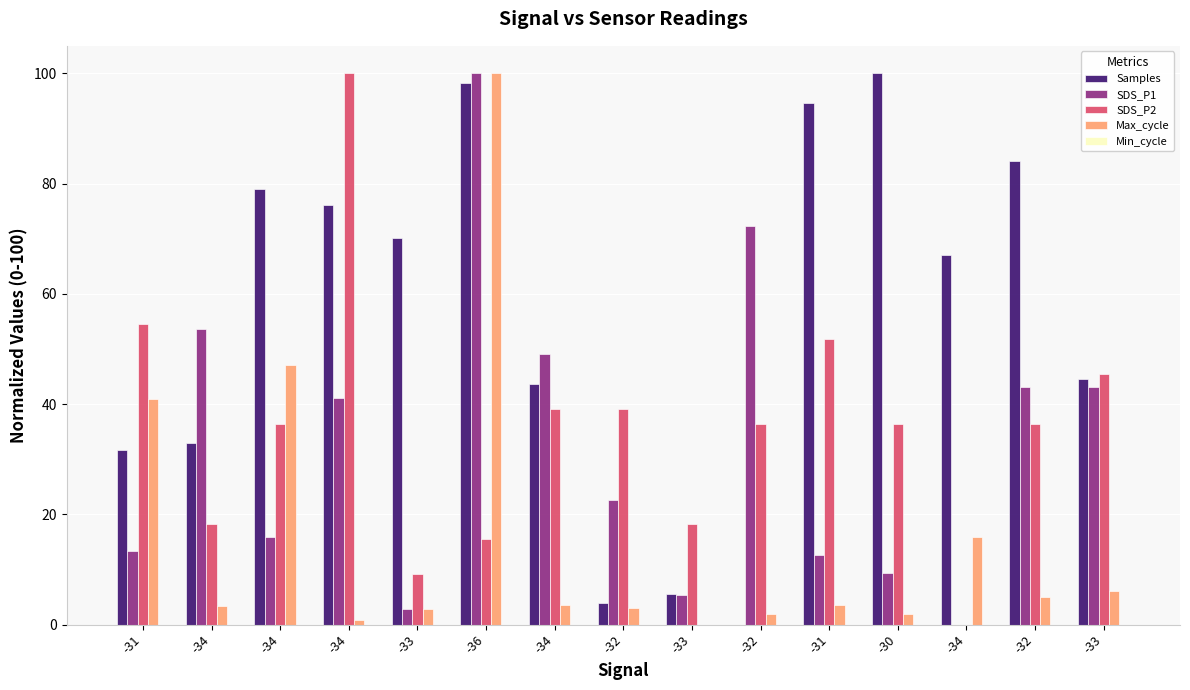

Are the bars grouped side by side (vs. stacked)?

Yes